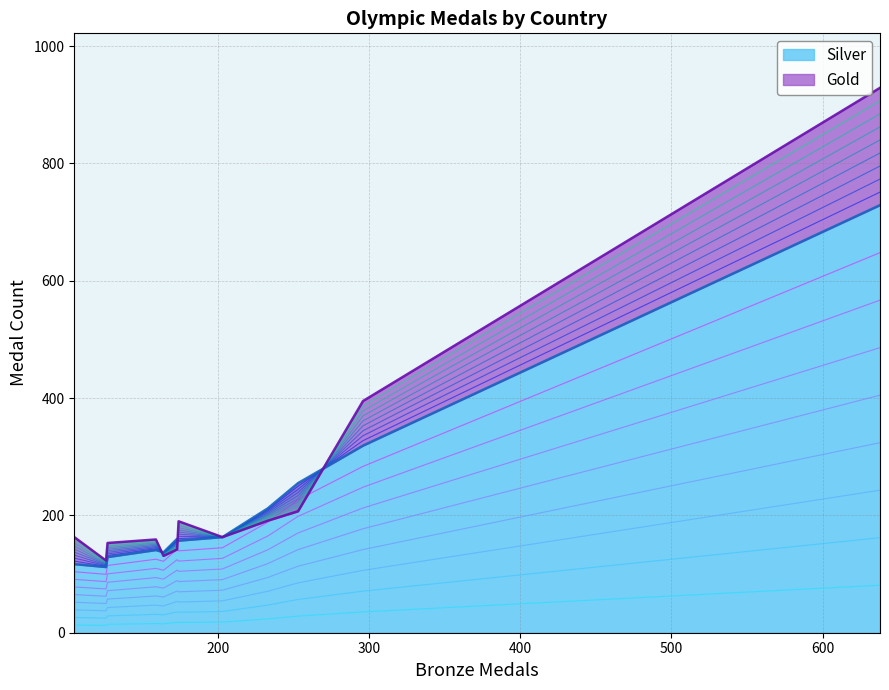

What is the highest value of the Silver series?

729